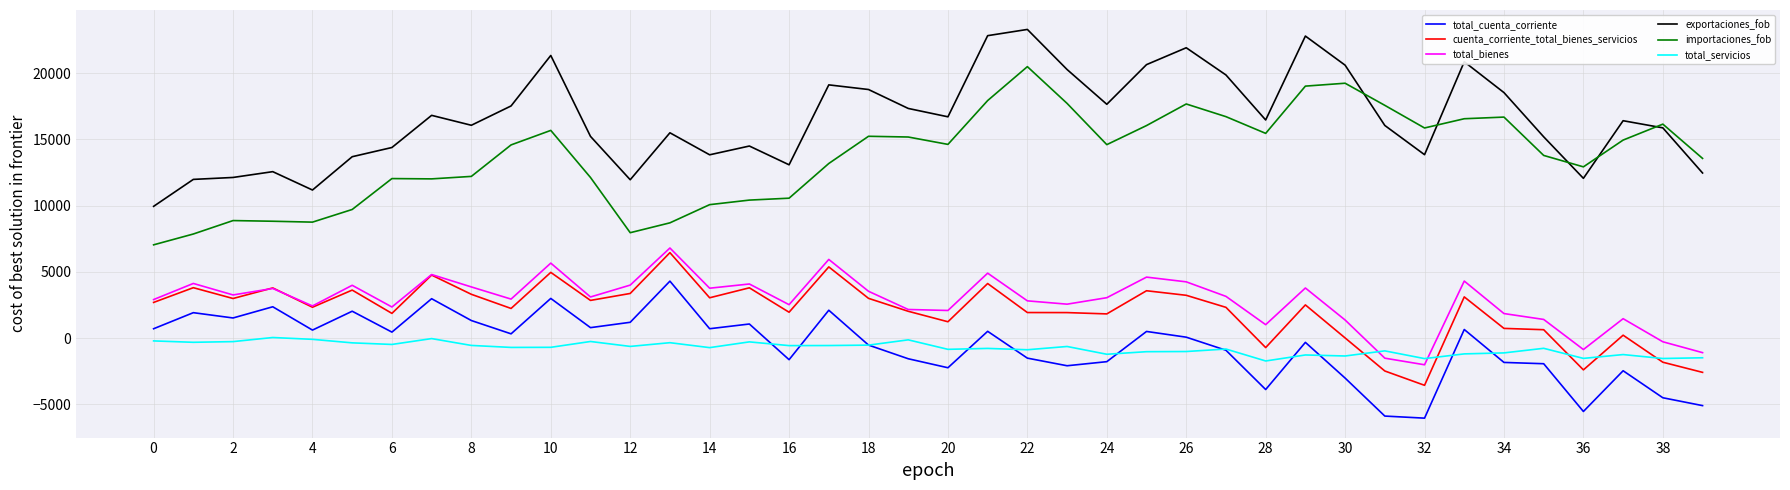

True or false: total_cuenta_corriente and total_bienes cross at least once.

False